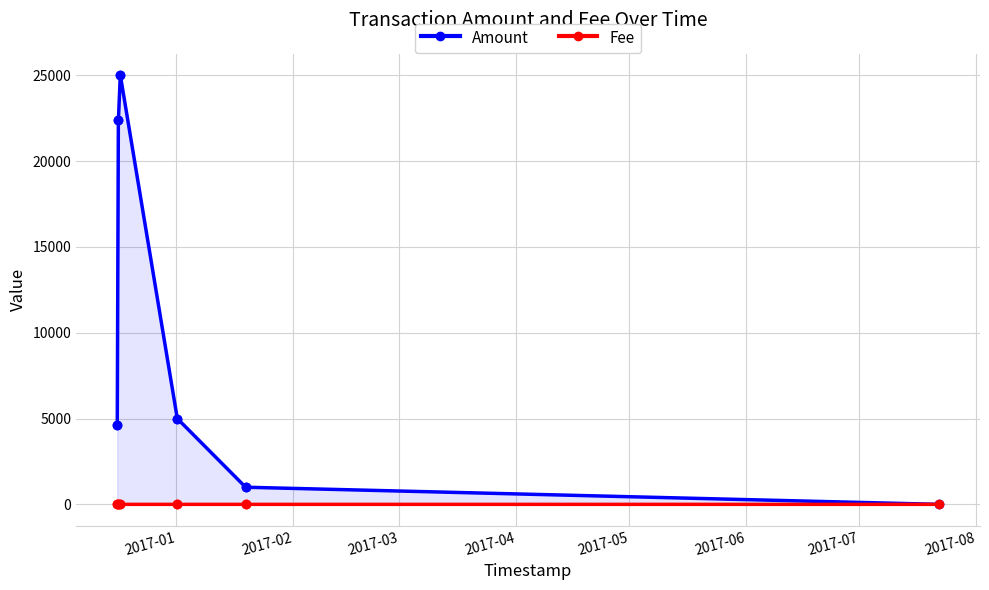

List the series in order of their peak value, highest first.

Amount, Fee